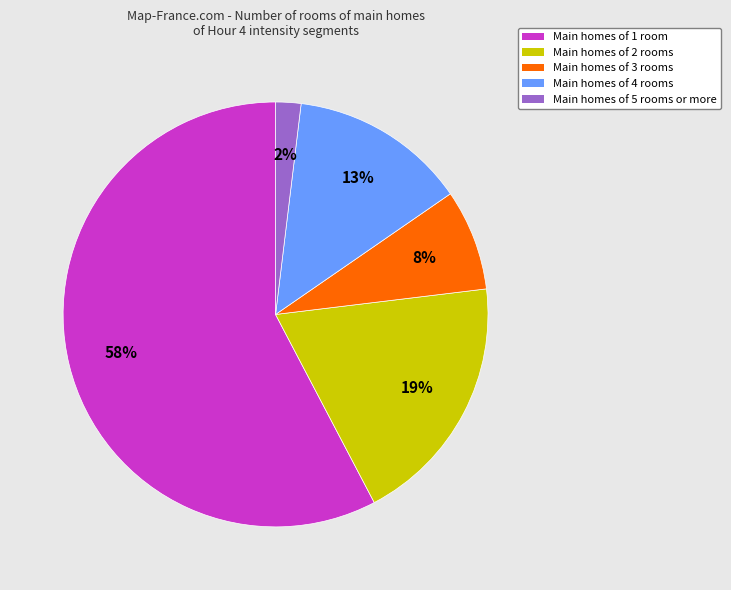

What percentage is the Main homes of 3 rooms slice, to the nearest percent?

8%